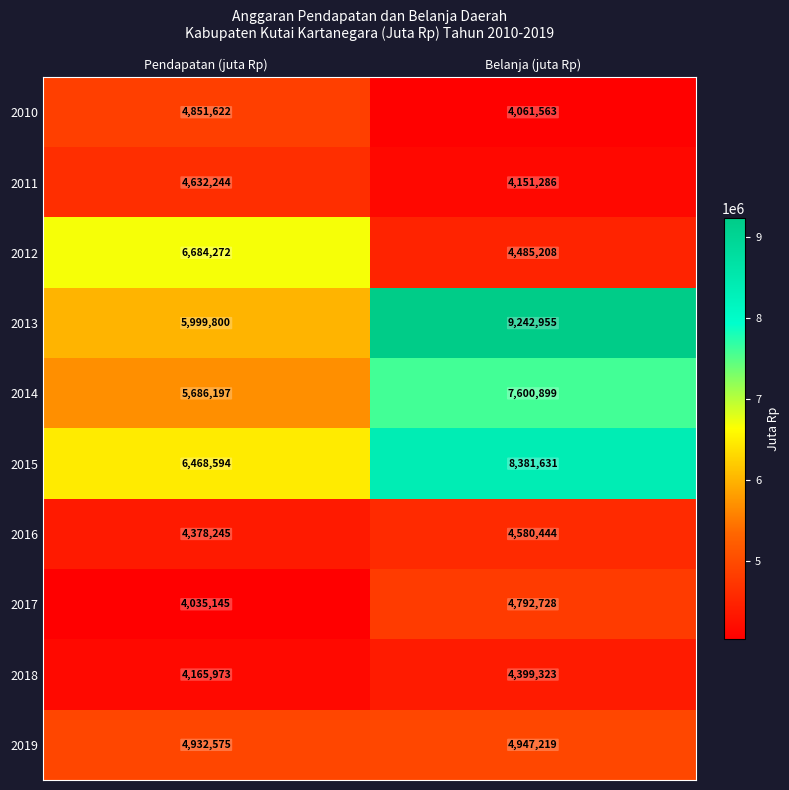

Rank the series at Belanja (juta Rp) from lowest to highest value.

2010, 2011, 2018, 2012, 2016, 2017, 2019, 2014, 2015, 2013